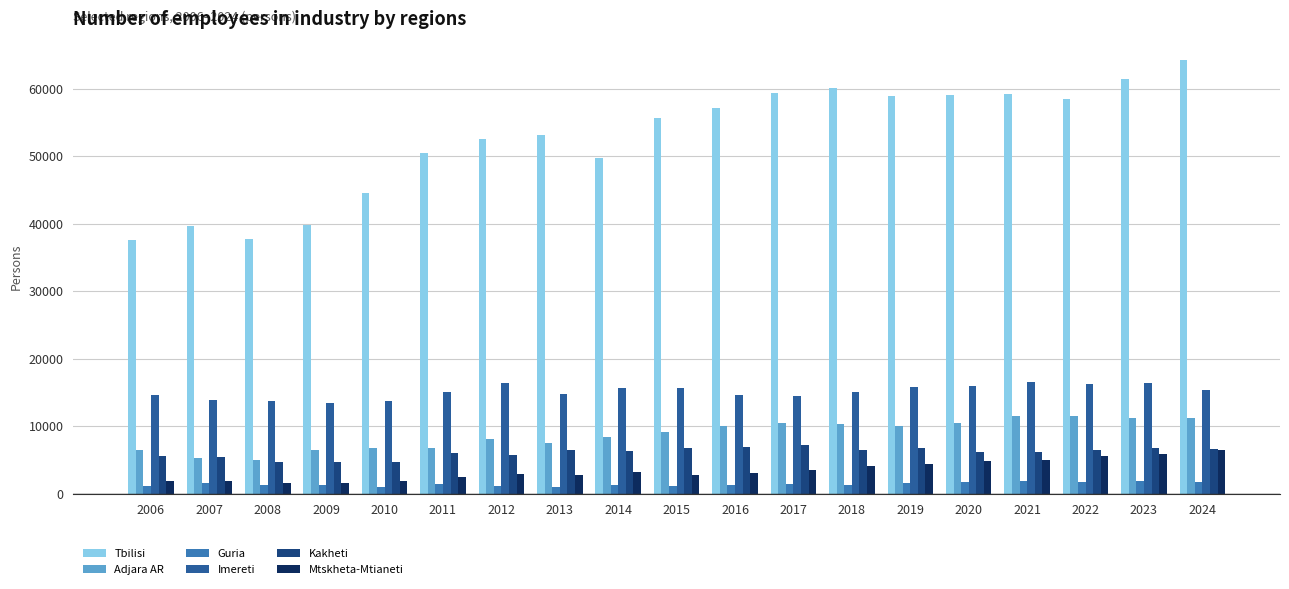

What is the spread (max minus min) of values at 2021?

57312.0